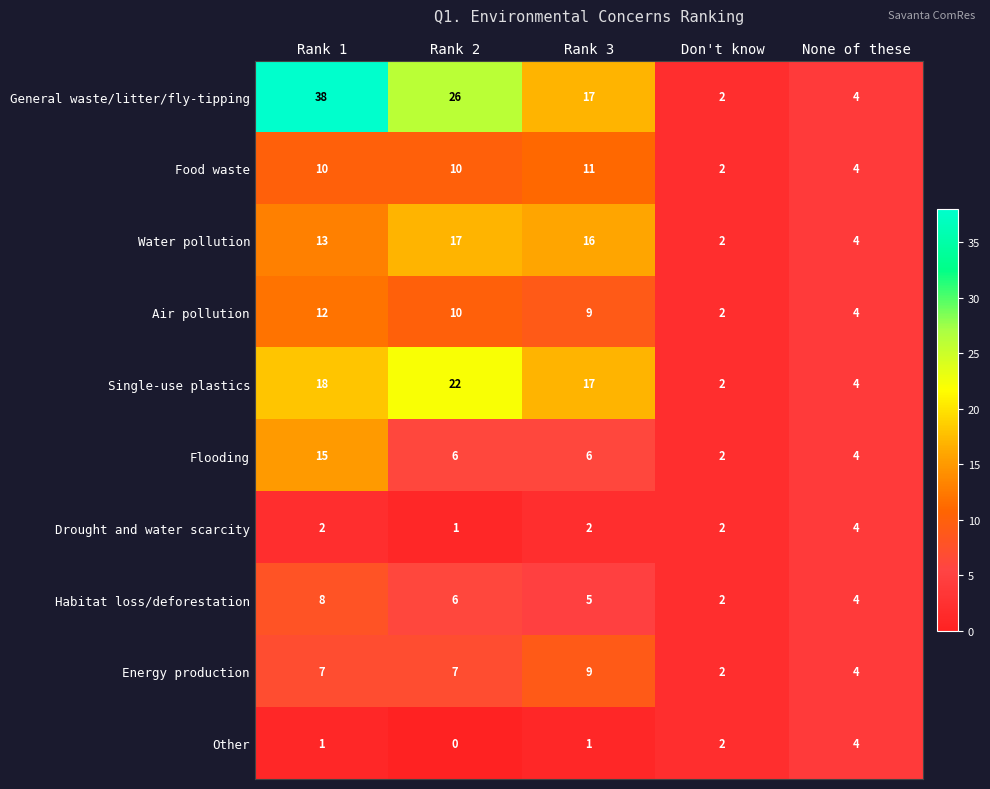

What is the difference between the Water pollution values at Rank 3 and Rank 1?

3